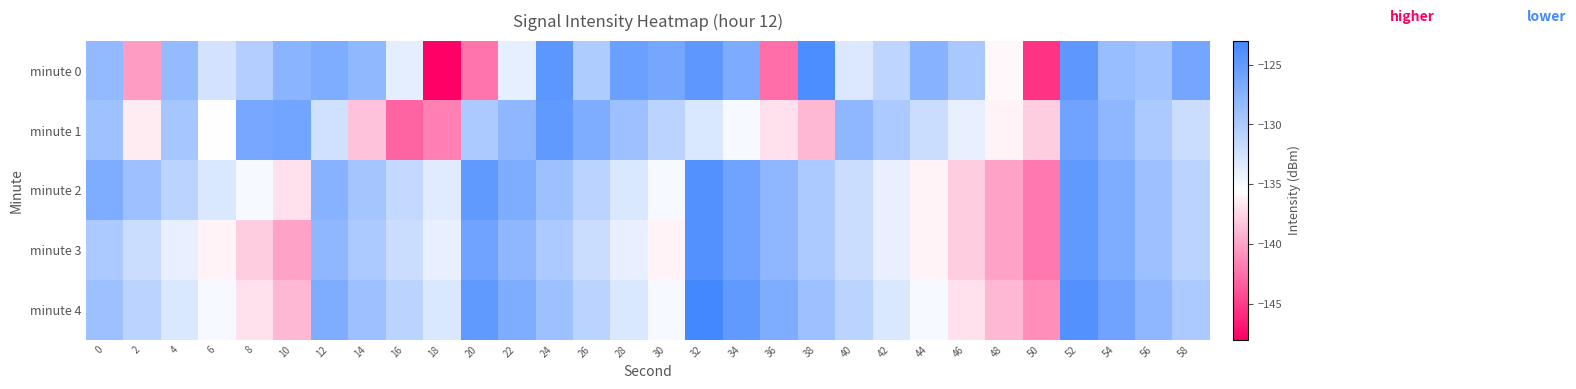

What is the maximum value shown in the chart?

-123.0